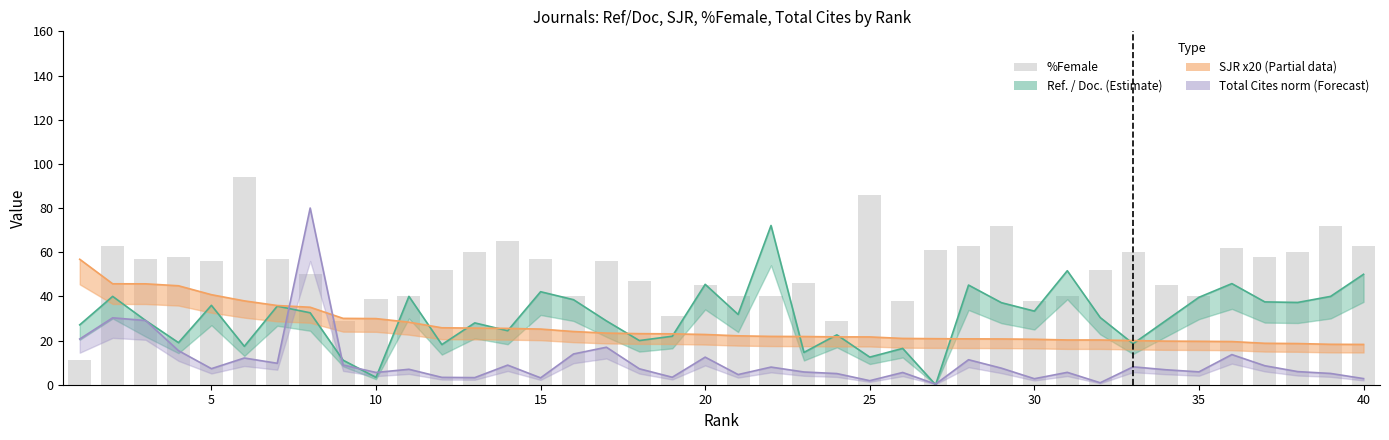

Reading left to right, extract all data points from this chart.

11	63	57	58	56	94	57	50	29	39	40	52	60	65	57	40	56	47	31	45	40	40	46	29	86	38	61	63	72	38	40	52	60	45	40	62	58	60	72	63